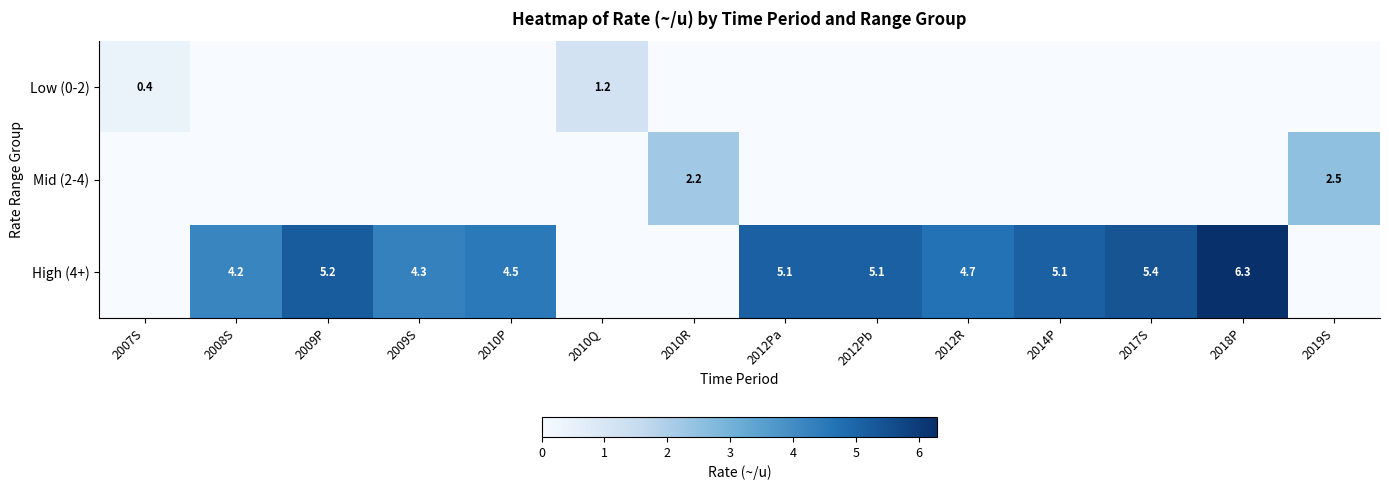

True or false: High (4+) has a value of 4.7 at 2012R.

True